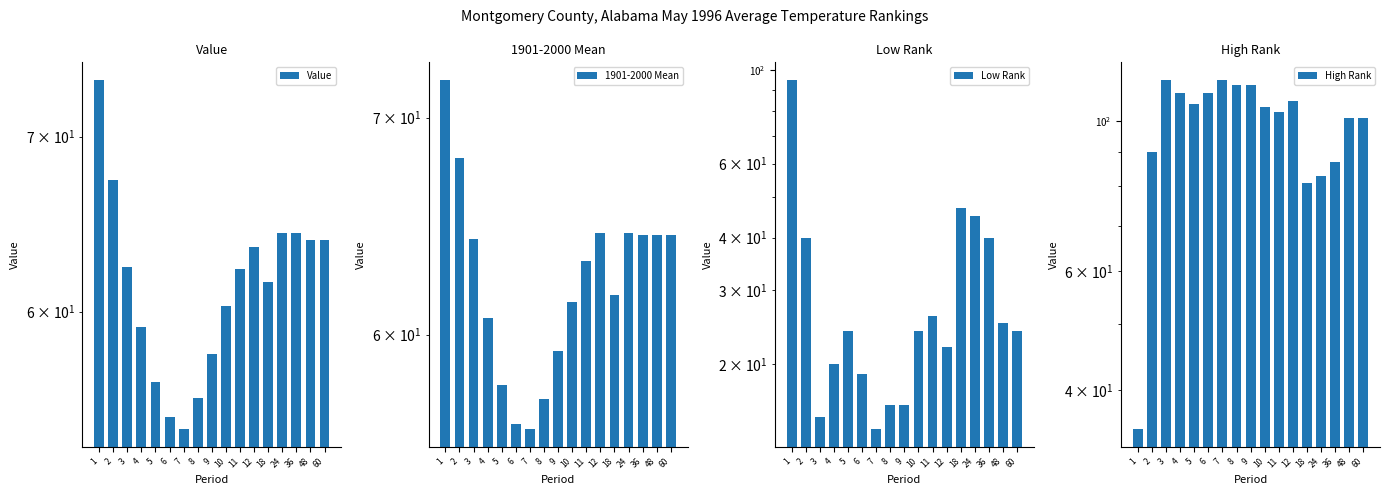

Are the bars horizontal?

No